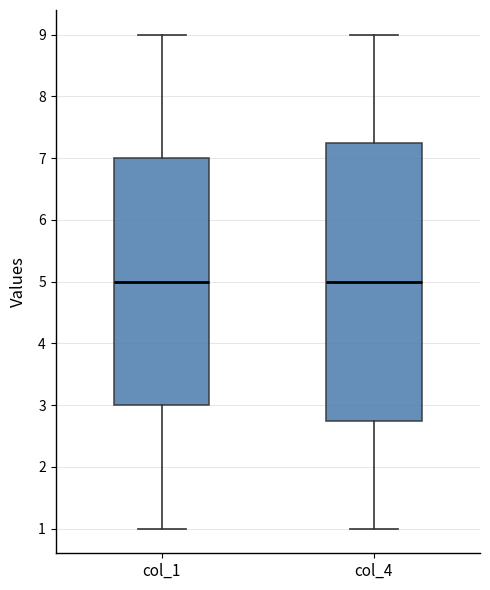

Reading left to right, transcribe this box plot: for each box, give where its median line is, the range the box spans, and where its two whiskers end, as read against the y-axis. The values are not printed on the chart, so give them approximately, as read against the axis.

col_1: median 5.0, box 3.0 to 7.0, whiskers 1.0 to 9.0
col_4: median 5.0, box 2.8 to 7.3, whiskers 1.0 to 9.0